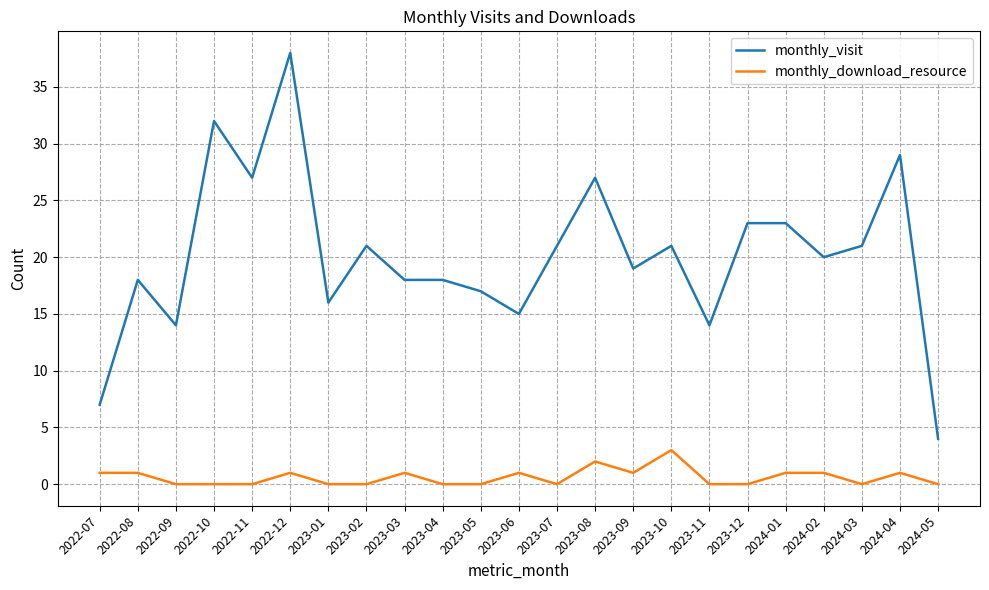

Where does the monthly_visit series first go above 20?

2022-10